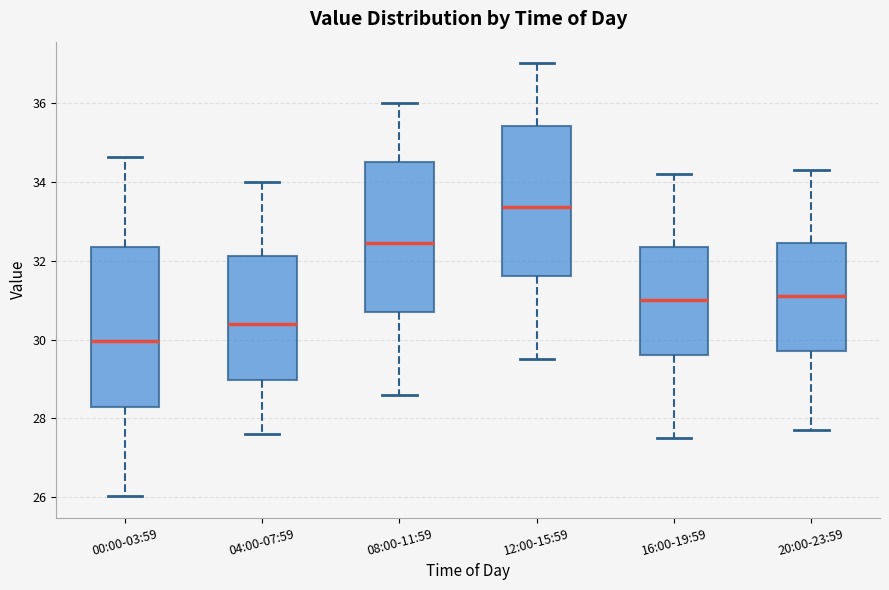

Comparing the boxes themselves (not the whiskers), which one is the tallest?

00:00-03:59